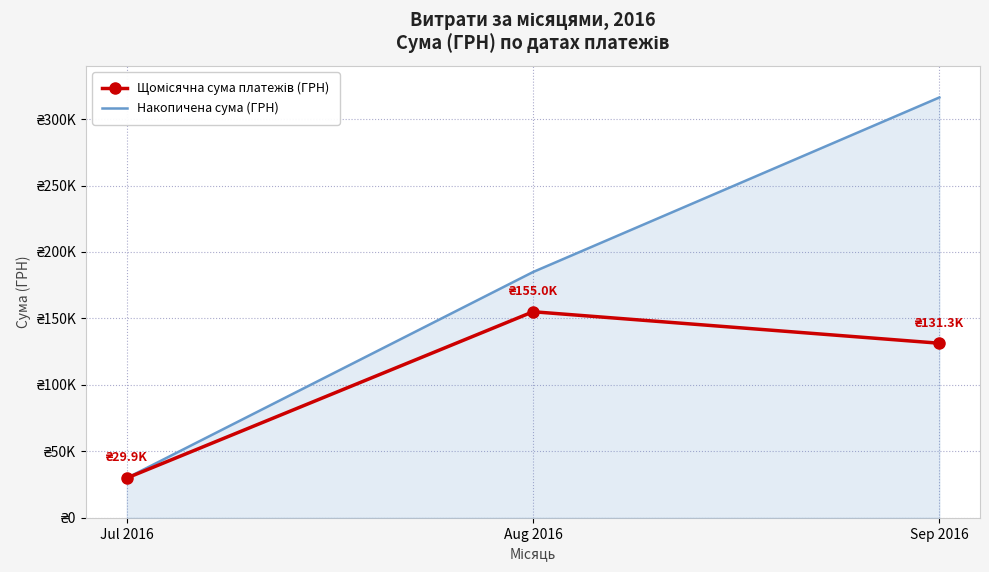

How many lines are shown in the chart?

2